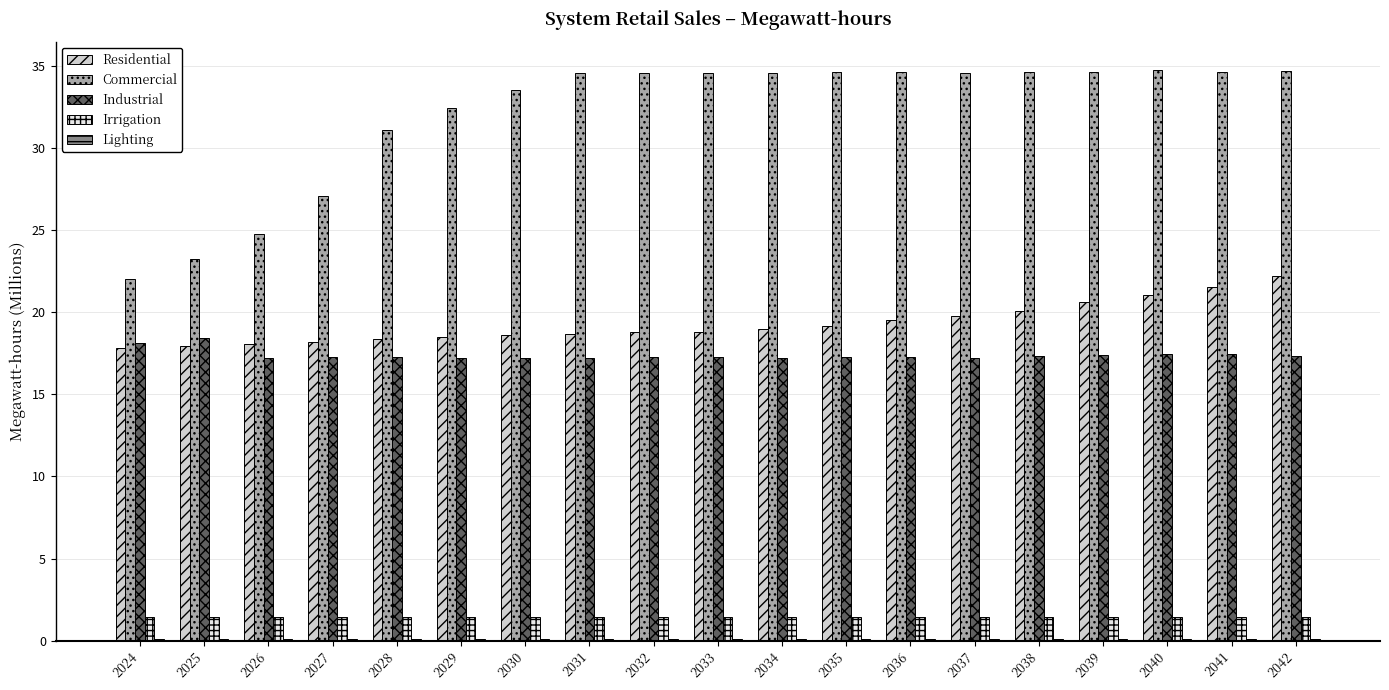

What is the greatest value displayed?

34.8